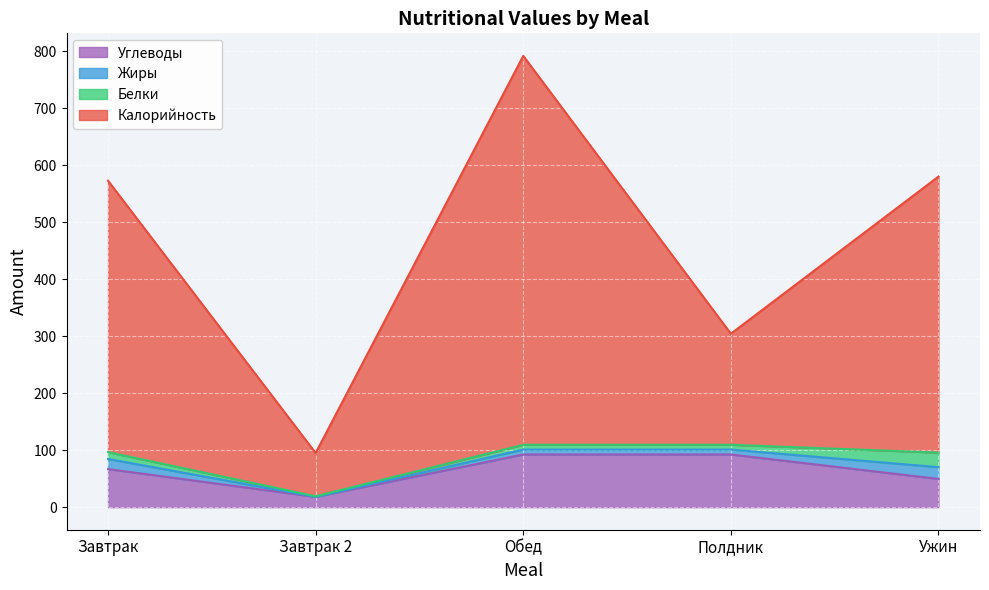

What is the lowest value of the Углеводы series?

18.2